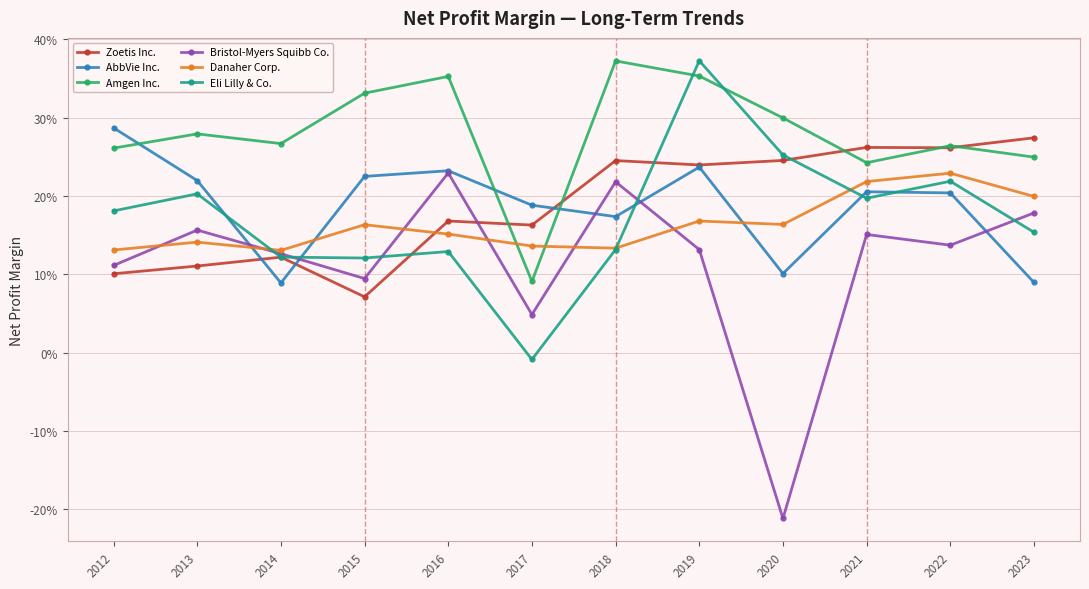

The AbbVie Inc. series shows 0.2 at 2015. True or false?

True